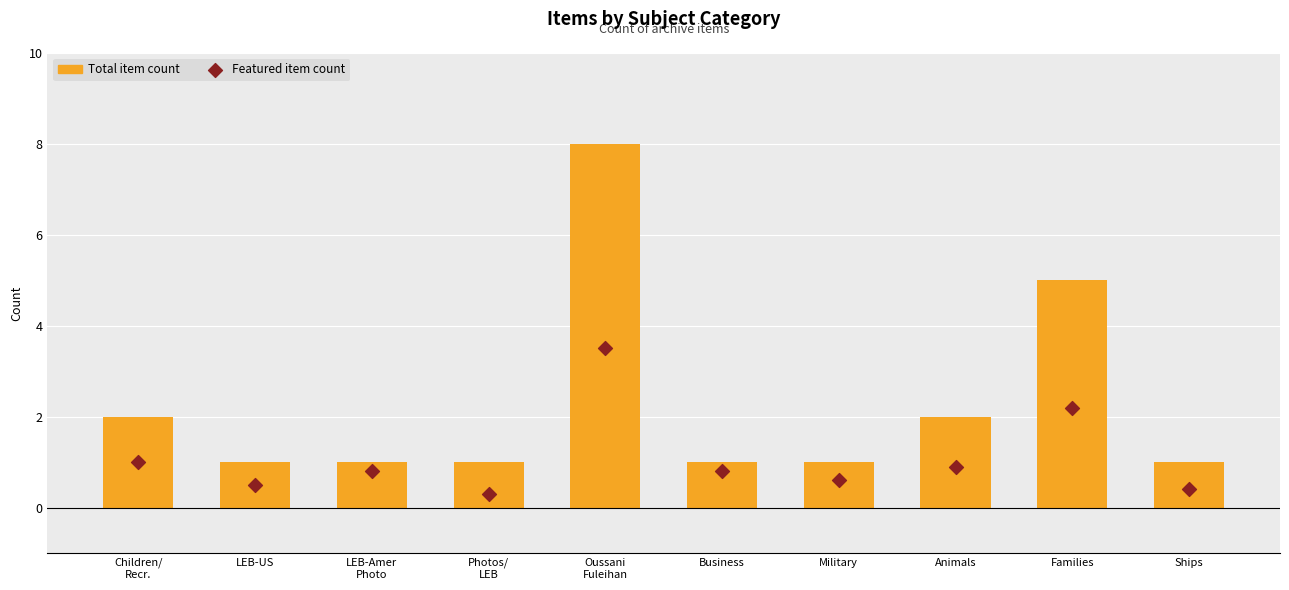

At how many categories does at least one series exceed 7?

1